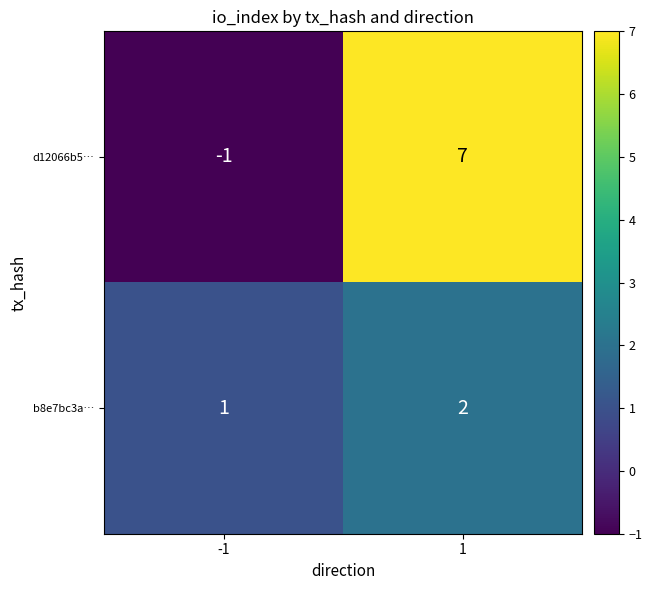

What is the greatest value displayed?

7